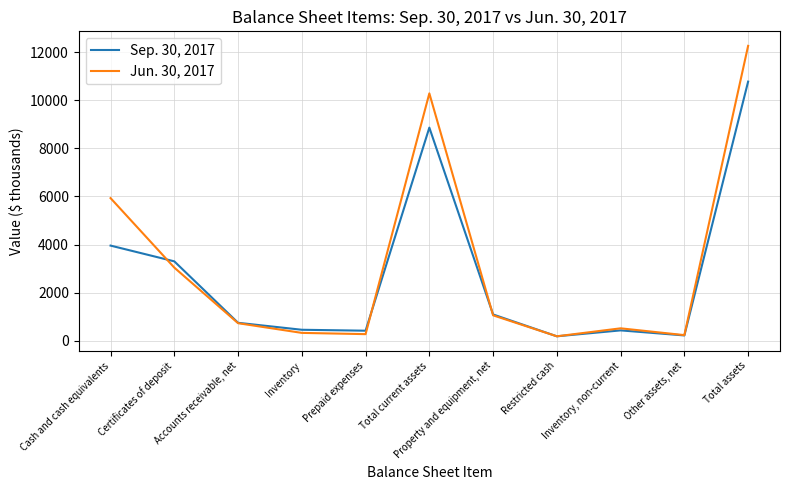

What value does the Jun. 30, 2017 series have at Restricted cash, to the nearest 10?

180